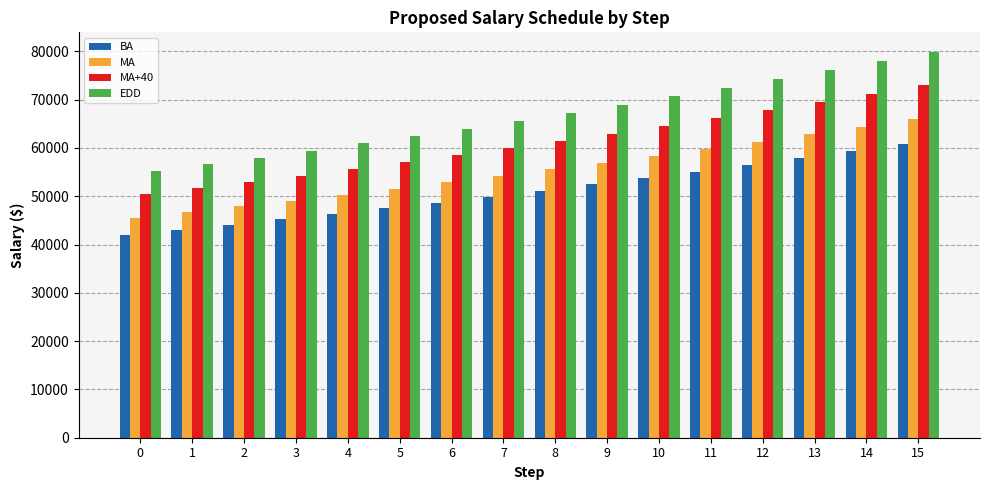

Is it true that MA+40 equals 59910 at 7?

True